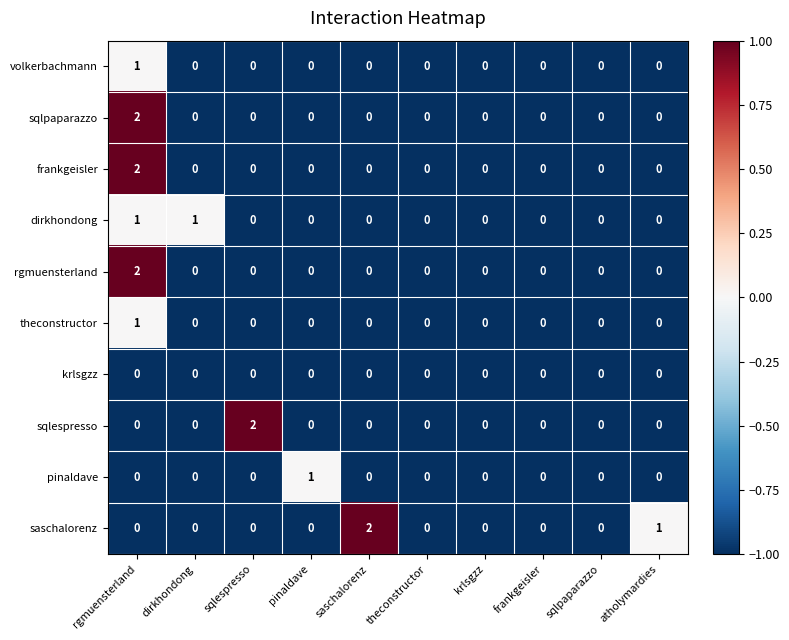

How many values in pinaldave are above zero?

1